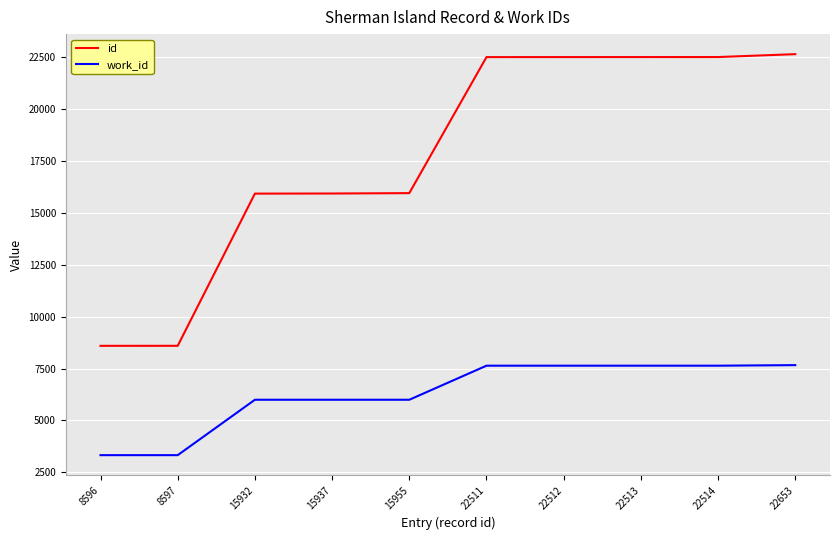

The value of id at 22653 is 22653. True or false?

True